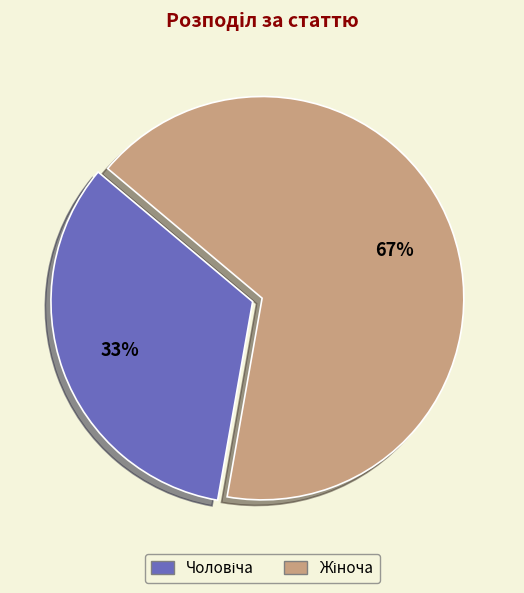

Is there any slice that represents more than half of the pie?

Yes